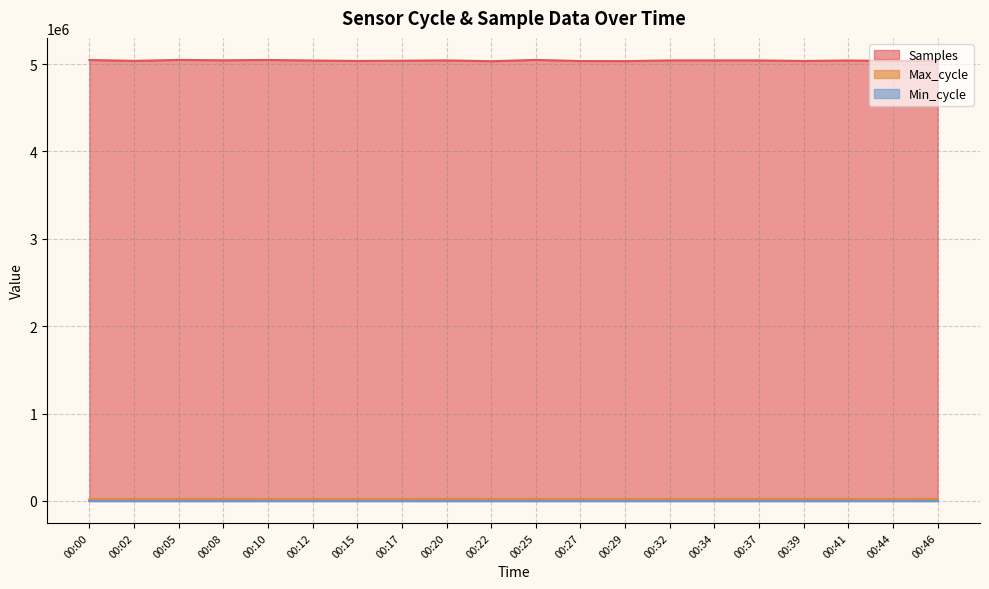

What is the highest value of the Samples series?

5048248